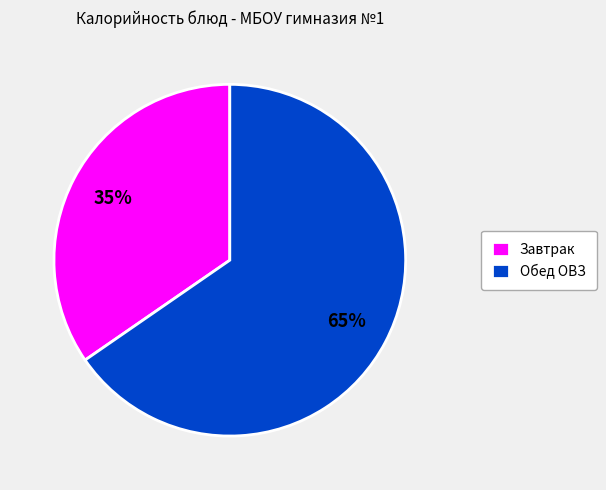

Which slice is the smallest?

Завтрак